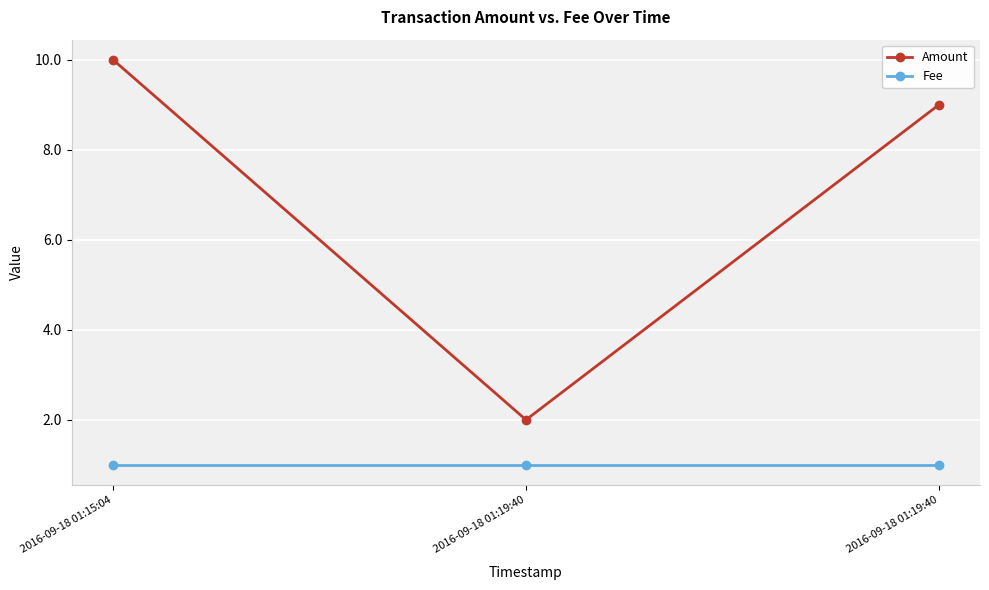

How many distinct data groups are displayed?

2